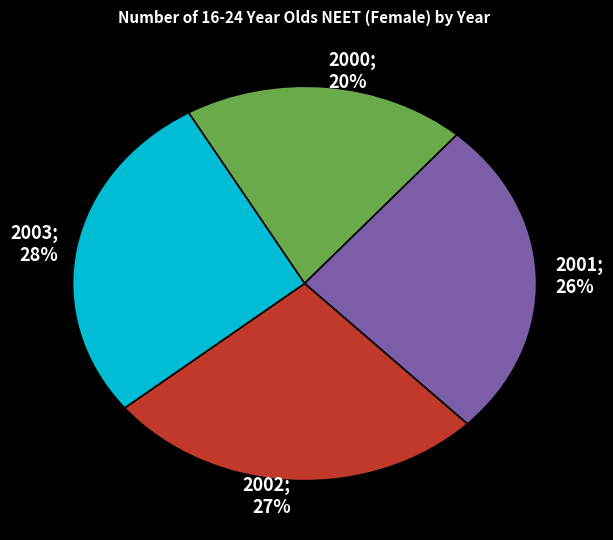

How many segments does this pie chart have?

4